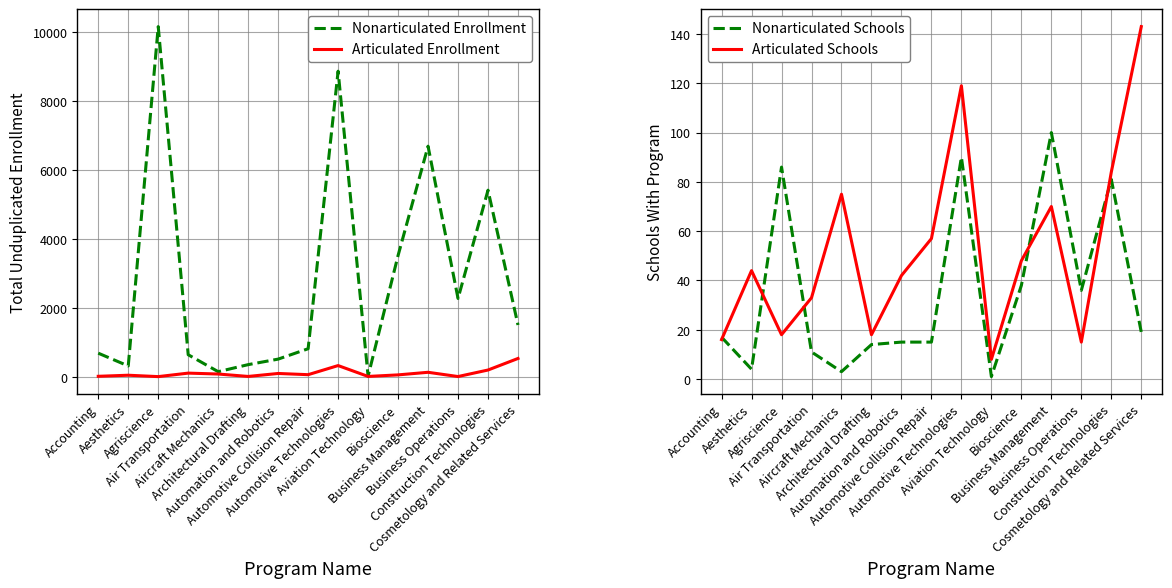

Where is Nonarticulated Enrollment nearest to the value 5088?

Construction Technologies